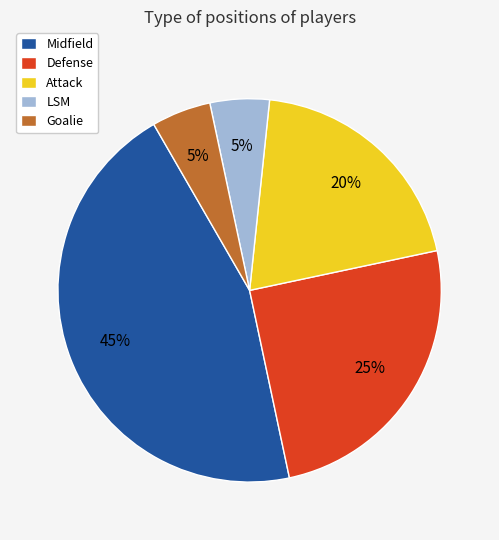

To the nearest percent, what is the difference between the Goalie and Defense slice percentages?

20%